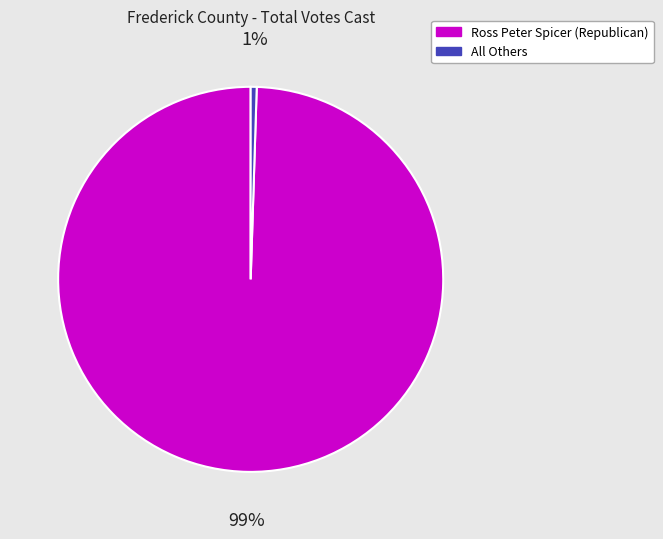

True or false: Ross Peter Spicer (Republican) accounts for 99% of the total.

True